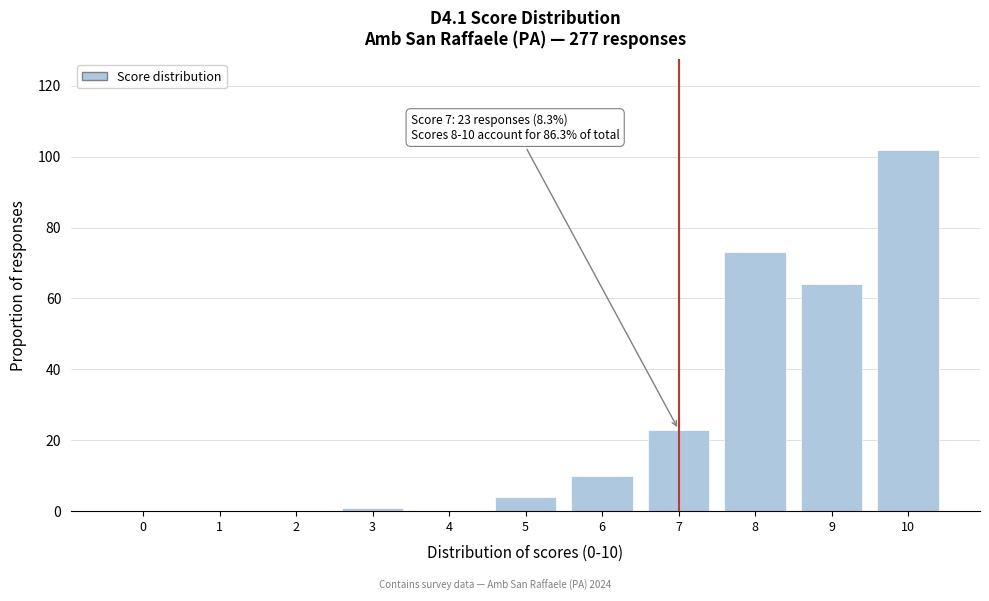

Reading right to left, transcribe all the data shown in this chart.

10=102	9=64	8=73	7=23	6=10	5=4	4=0	3=1	2=0	1=0	0=0